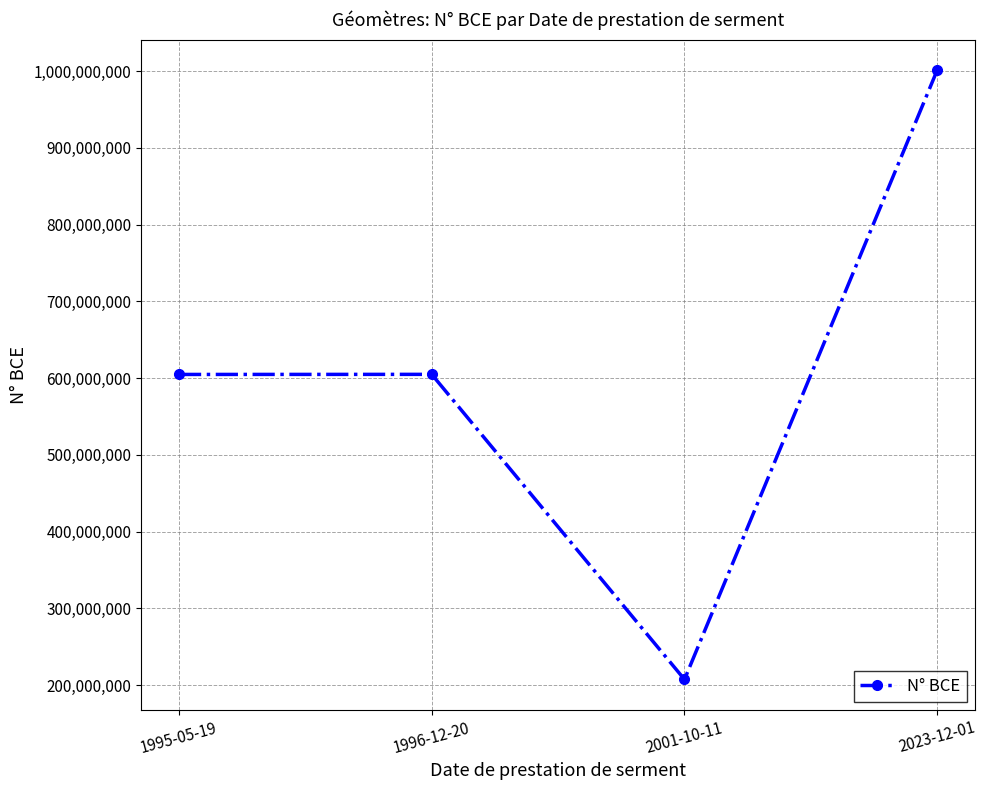

How many values are below 604924761?

2